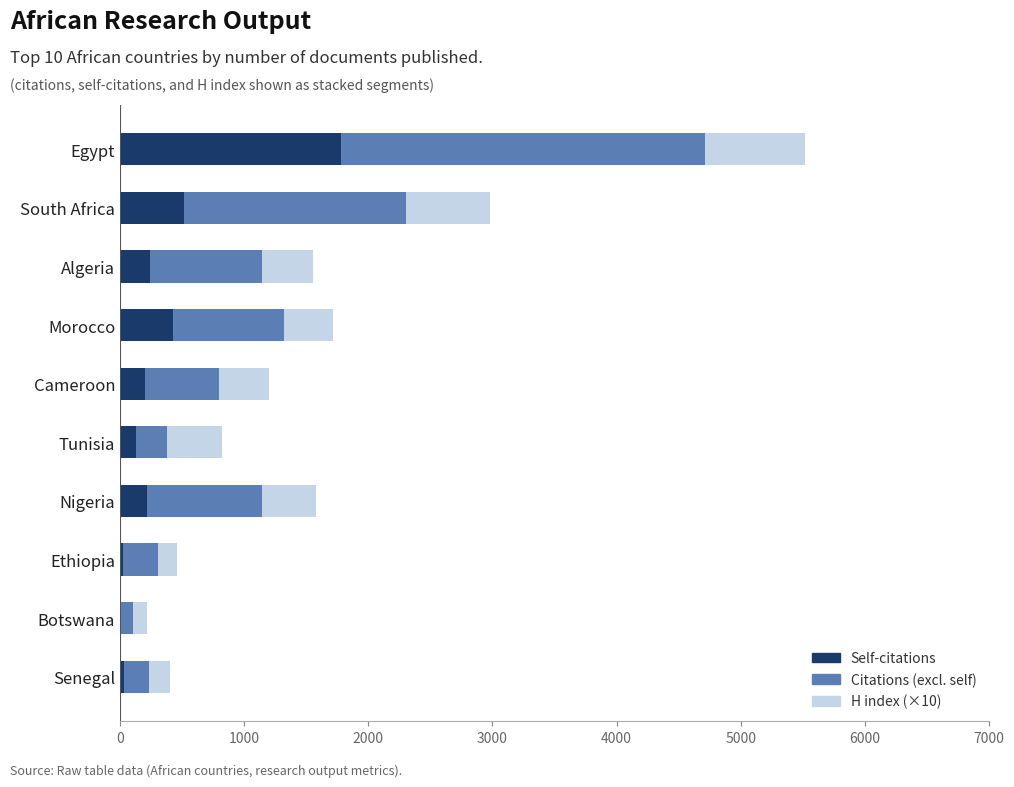

The Self-citations series shows 774 at Egypt. True or false?

False